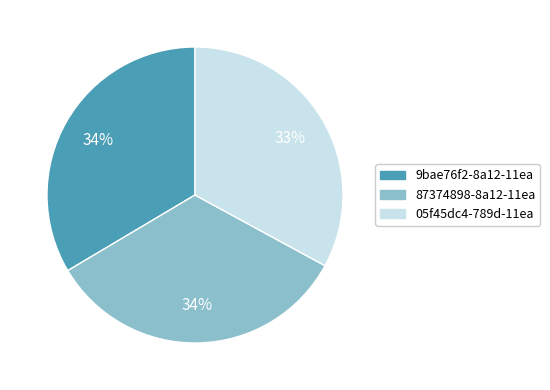

To the nearest percent, what is the difference between the largest and smallest slice percentages?

1%